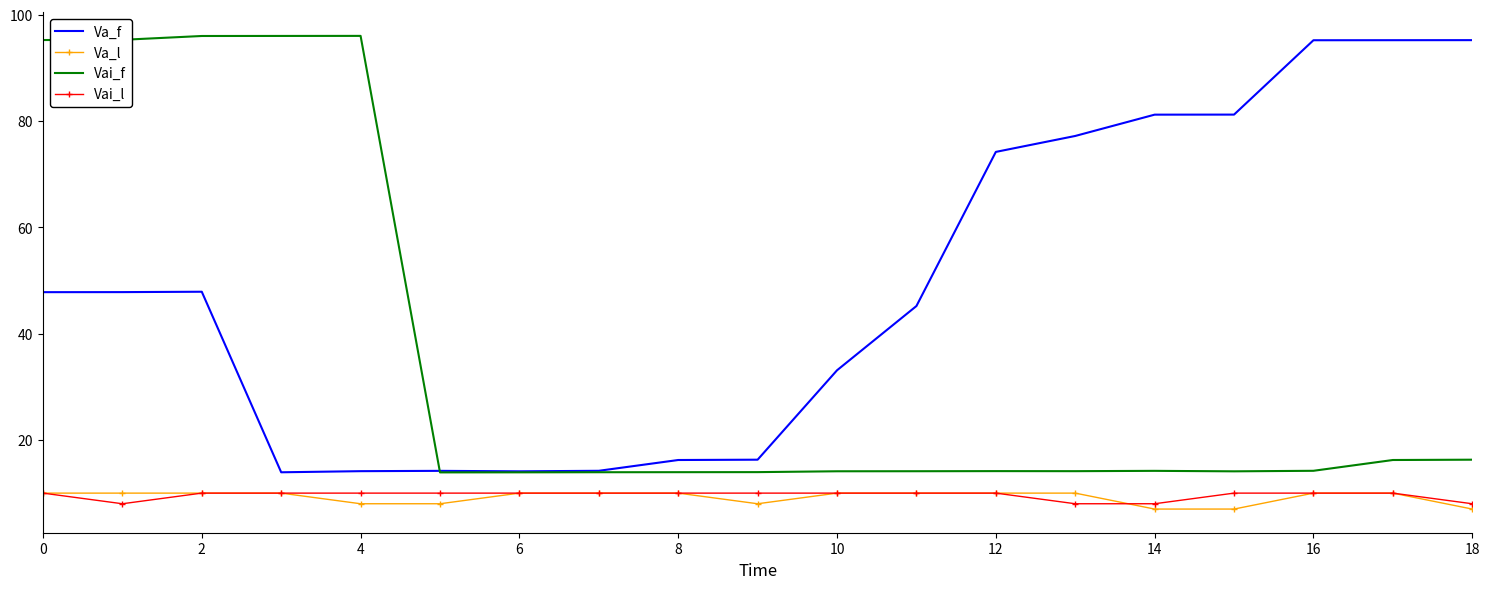

True or false: Va_f and Va_l intersect in this chart.

False